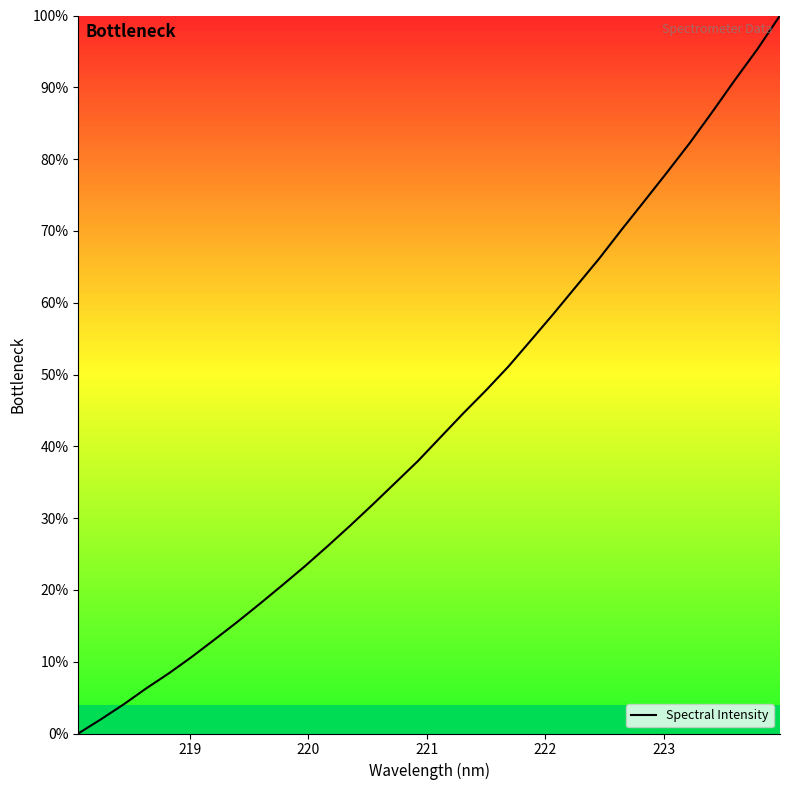

What is the greatest value displayed?

100.0